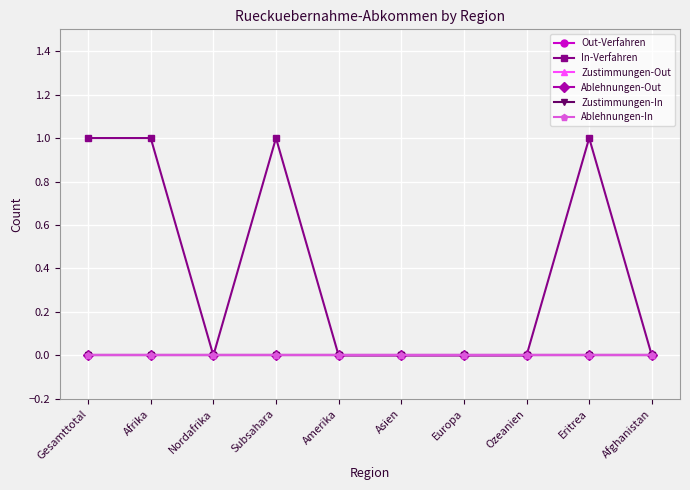

Does the chart have visible grid lines?

Yes